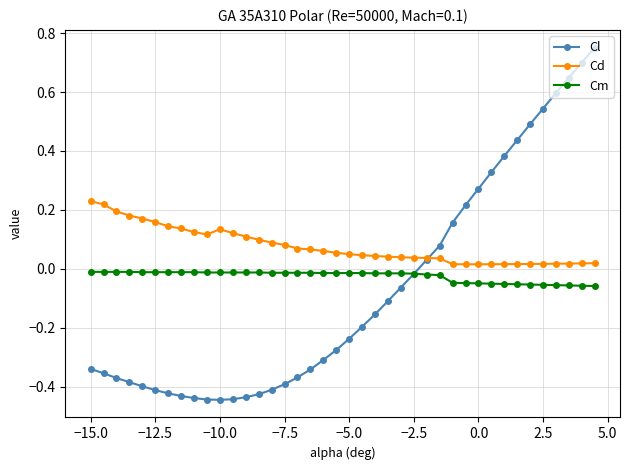

True or false: Cd and Cm cross at least once.

False